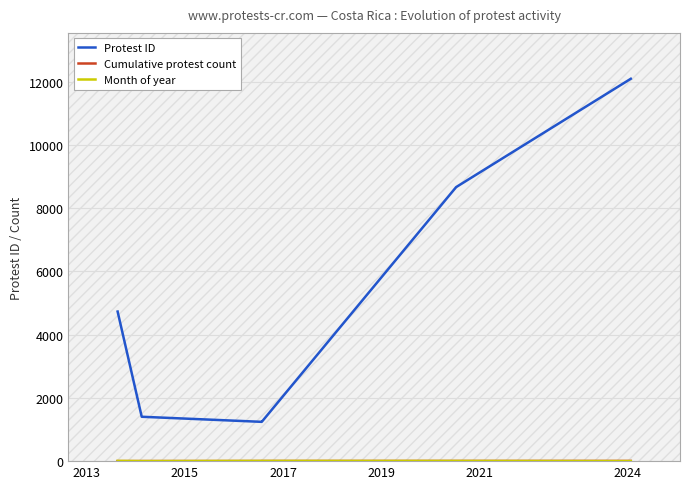

Reading left to right, list all the values displayed in this chart.

Protest ID: 4732.0	1404.0	1243.0	1244.0	8669.0	12096.0
Cumulative protest count: 1.0	2.0	3.0	4.0	5.0	6.0
Month of year: 7.7	1.6	6.8	6.8	6.2	0.8